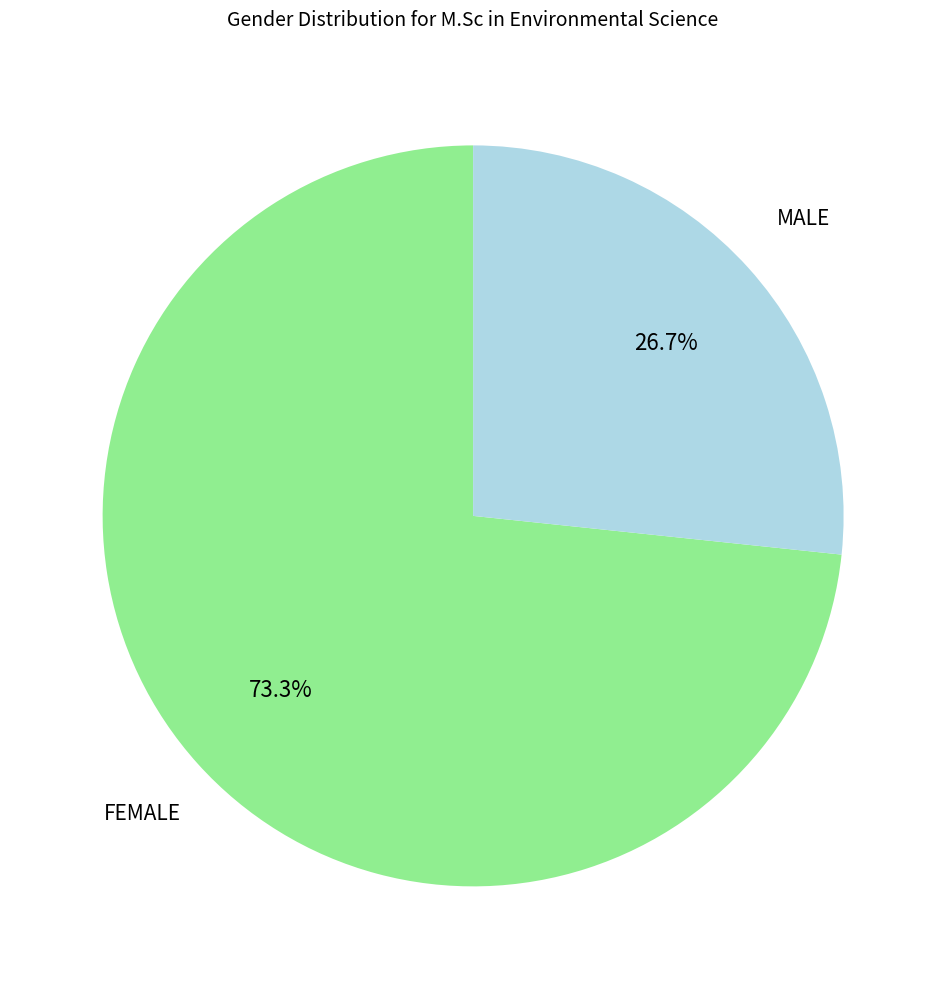

Is there any slice that represents more than half of the pie?

Yes